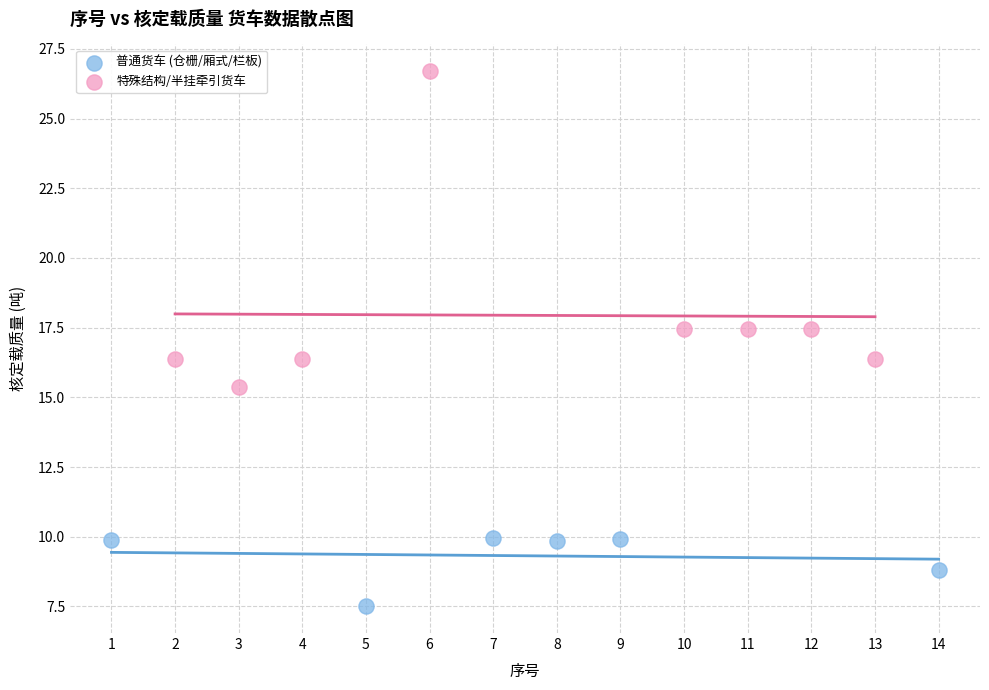

Which series contains the highest Y value?

特殊结构/半挂牵引货车